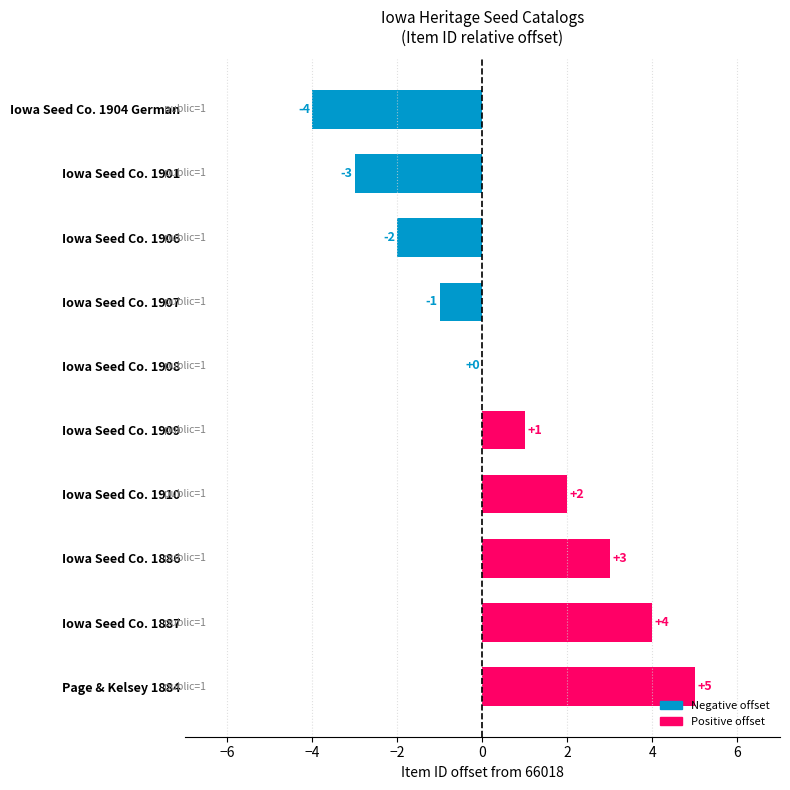

Does the chart contain stacked bars?

No